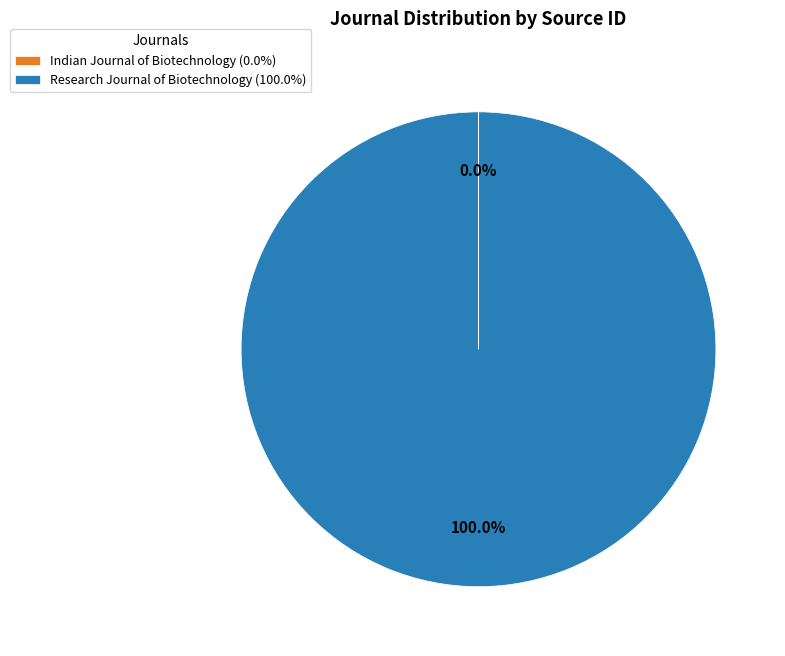

What is the largest slice in the pie chart?

Research Journal of Biotechnology